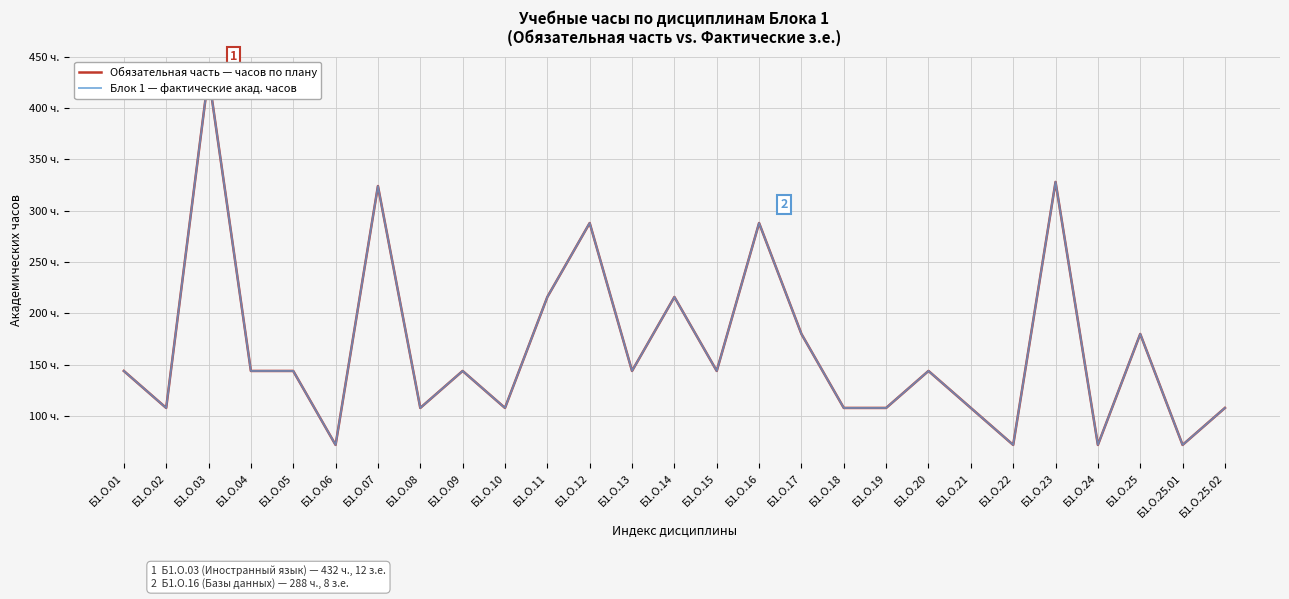

What is the label of the 18th point from the left?

Б1.О.18